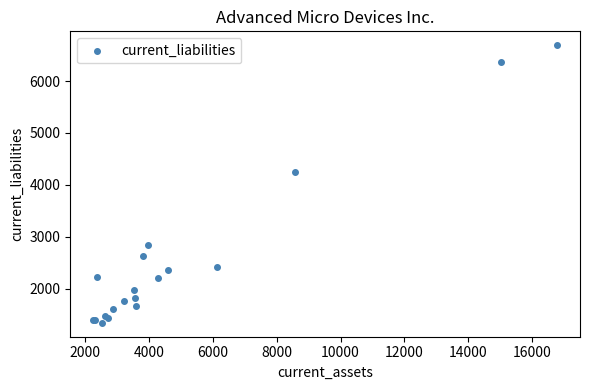

What Y value in the scatter plot is closest to 4017?

4240